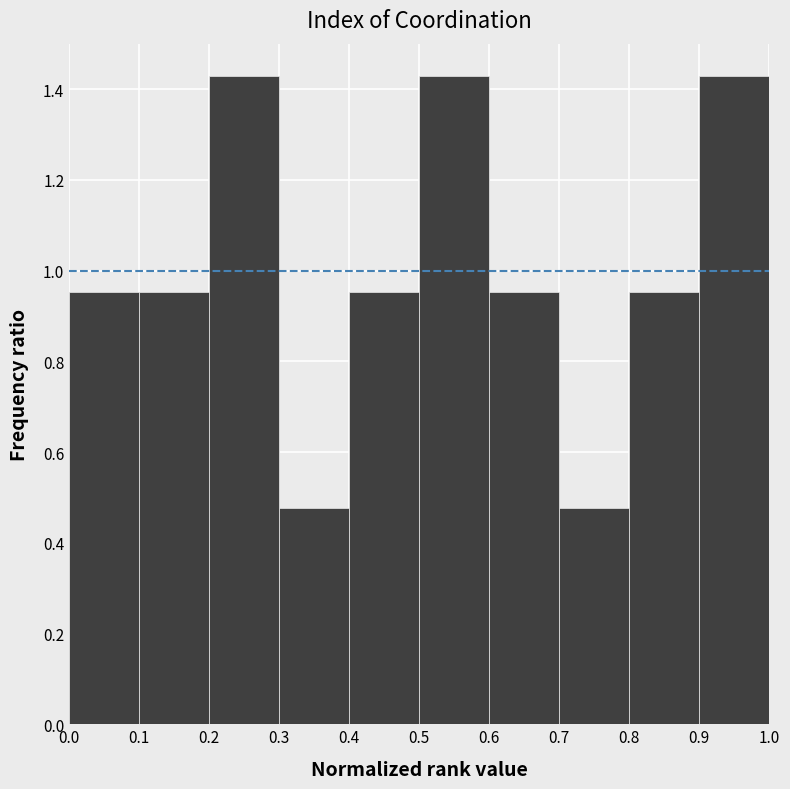

What is the height of the bar covering 0.9 to 1.0 on the x-axis? The values are not printed on the chart, so give them approximately, as read against the axis.

1.42